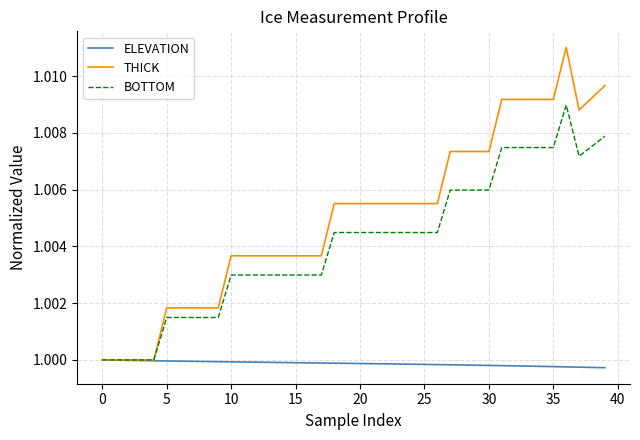

Does the chart display data point markers on the line(s)?

No